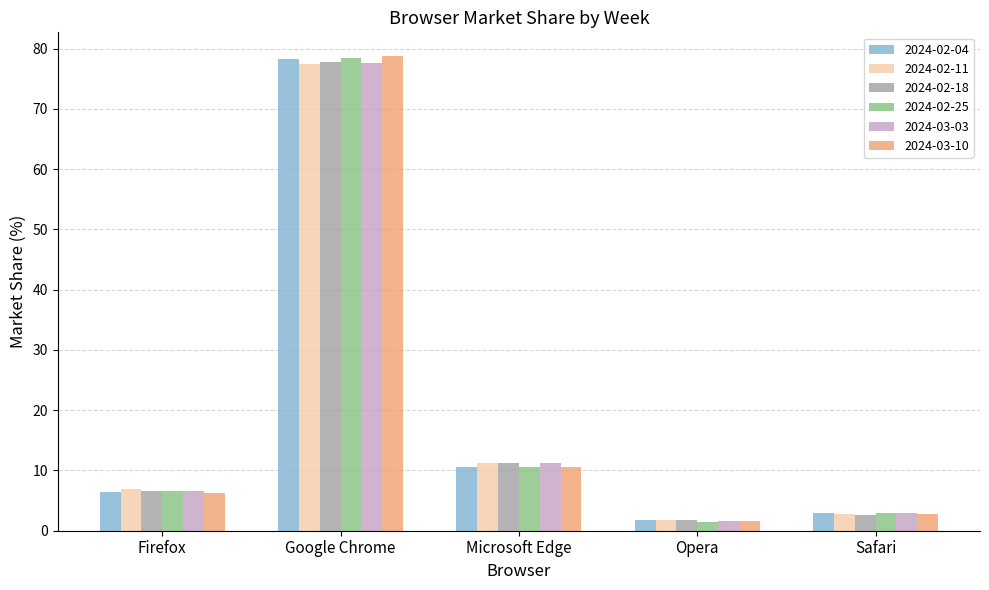

At which category is the sum across all series the highest?

Google Chrome